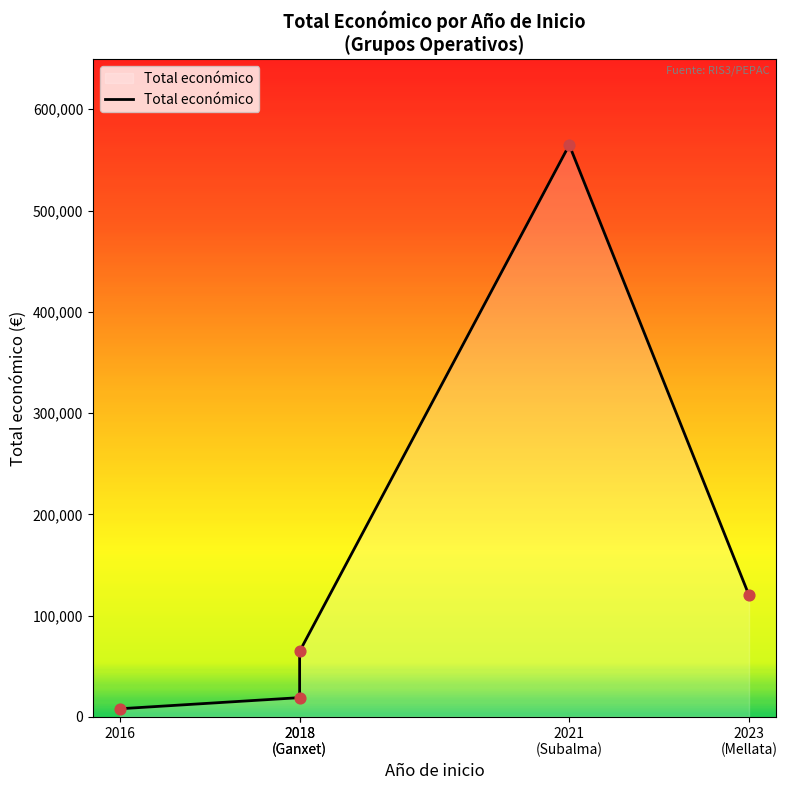

What is the change in value from 2018 to 2023?

+55370